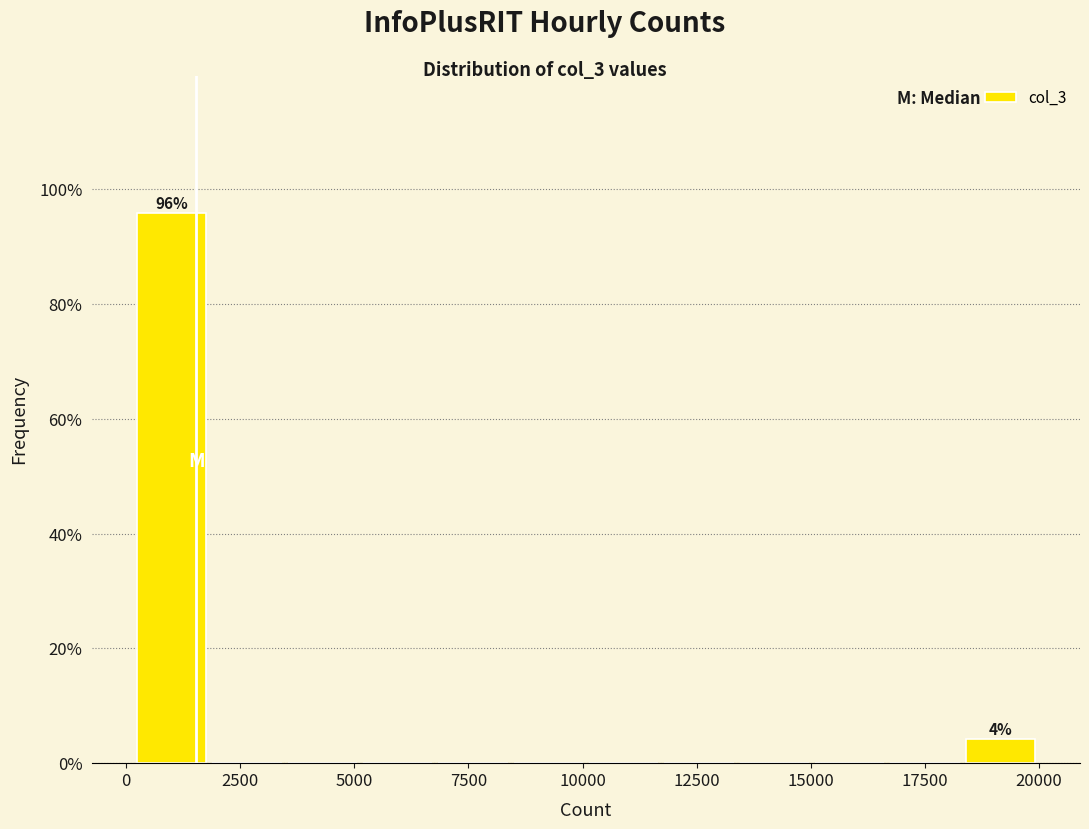

Around what value on the x-axis is the tallest bar? Give the approximate position of its centre, as read against the axis.

1000